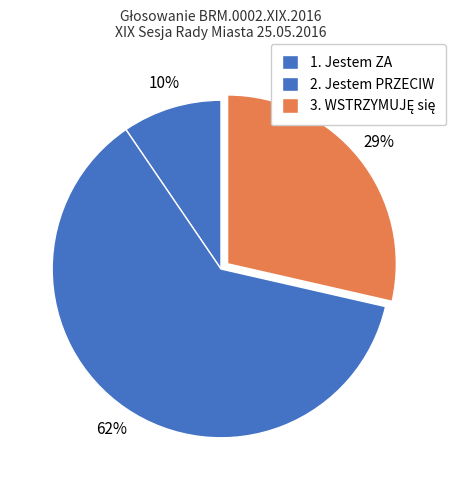

Does 1. Jestem ZA represent more than half of the total?

No